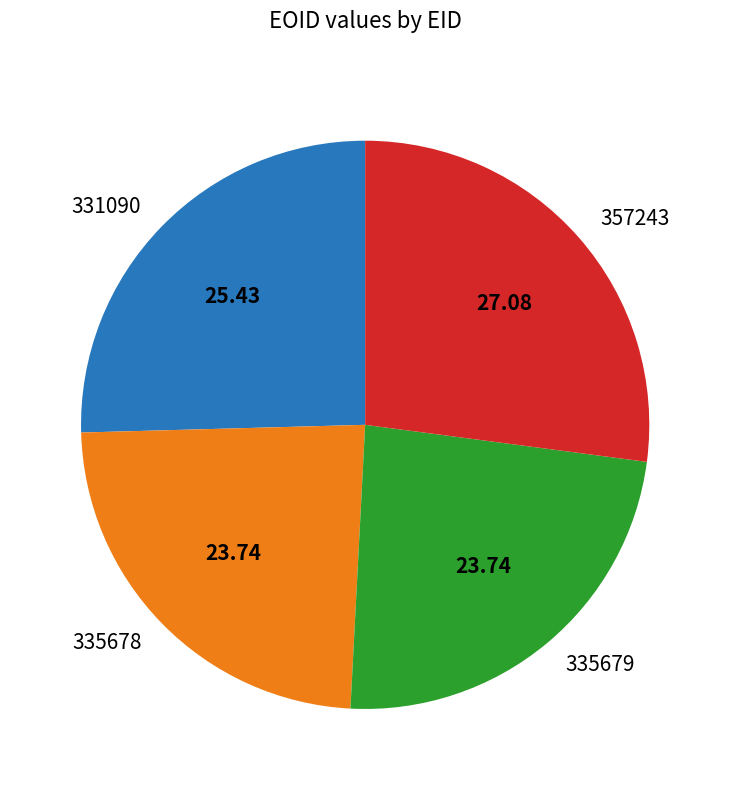

How many slices are in this pie chart?

4